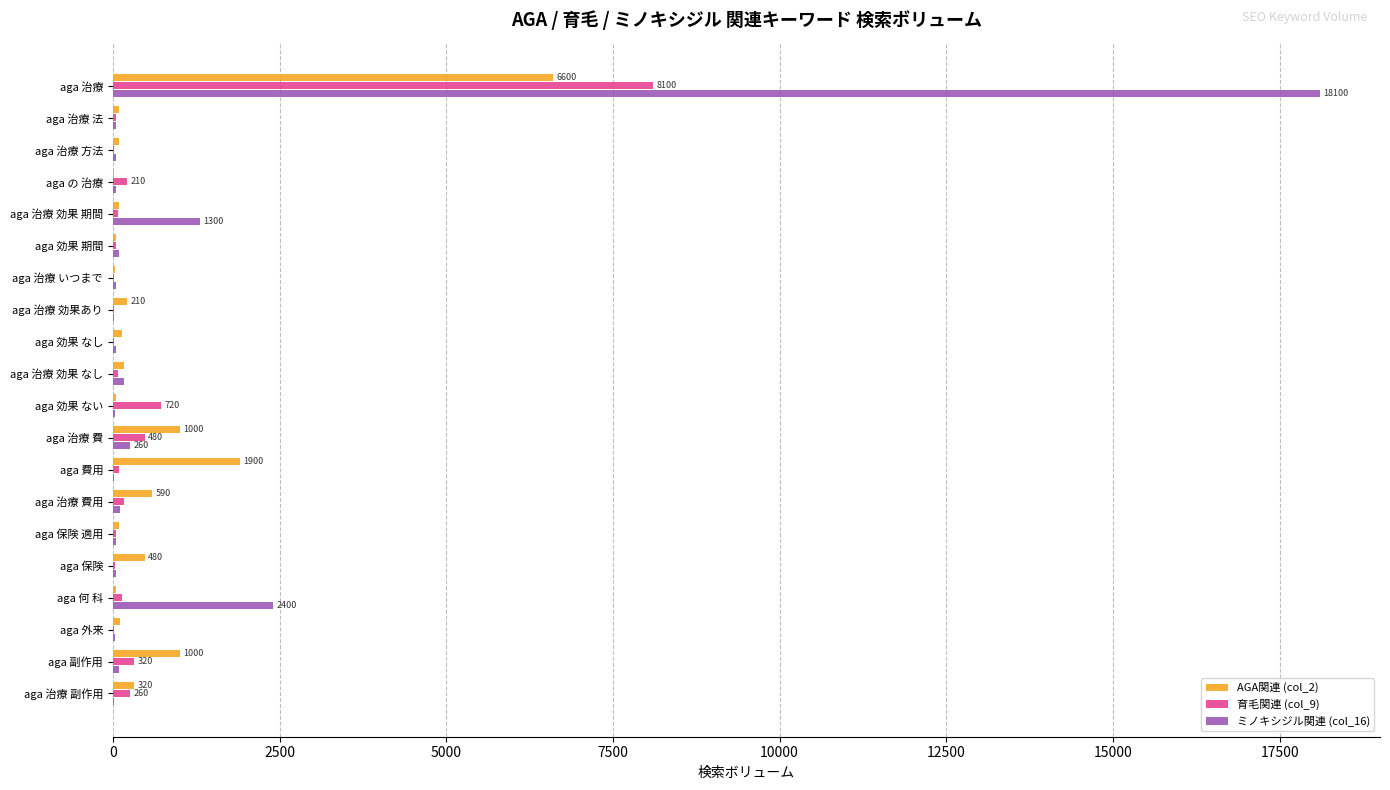

At which category is the sum across all series the highest?

aga 治療